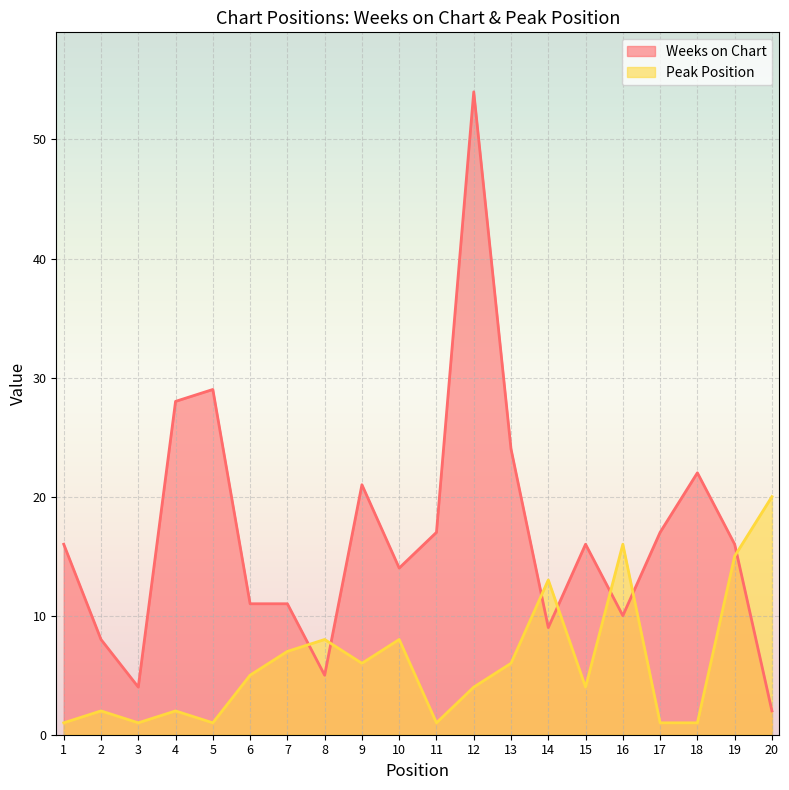

What is the total value across all series at 16?

26